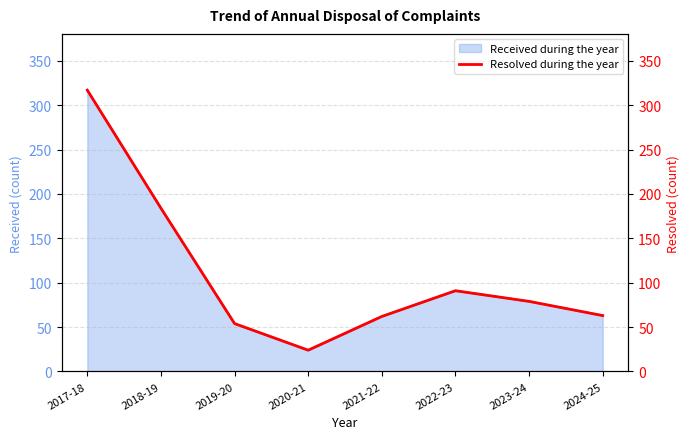

Is it true that the value at 2024-25 is 106?

False